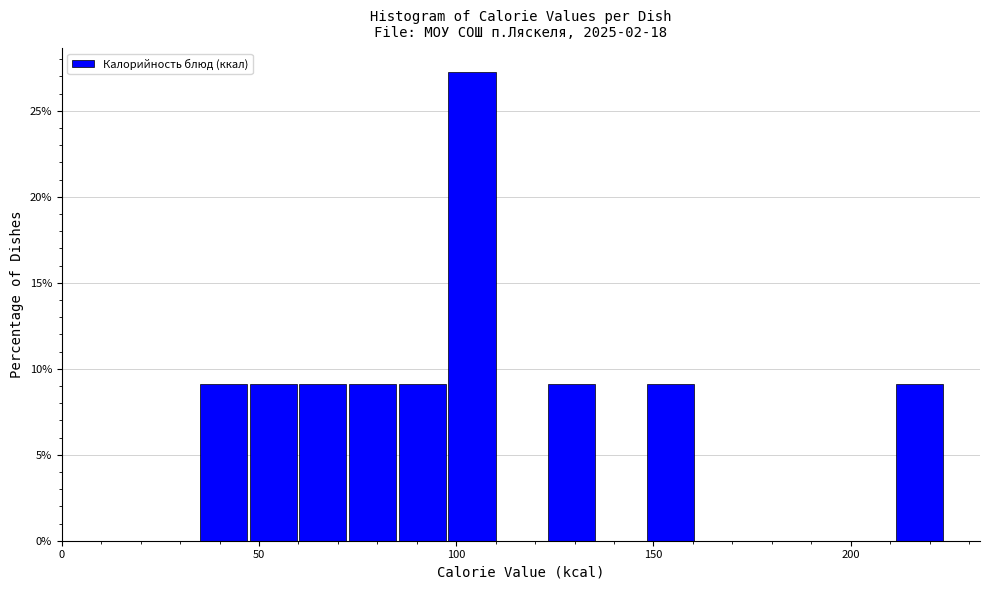

Around what value on the x-axis is the tallest bar? Give the approximate position of its centre, as read against the axis.

105